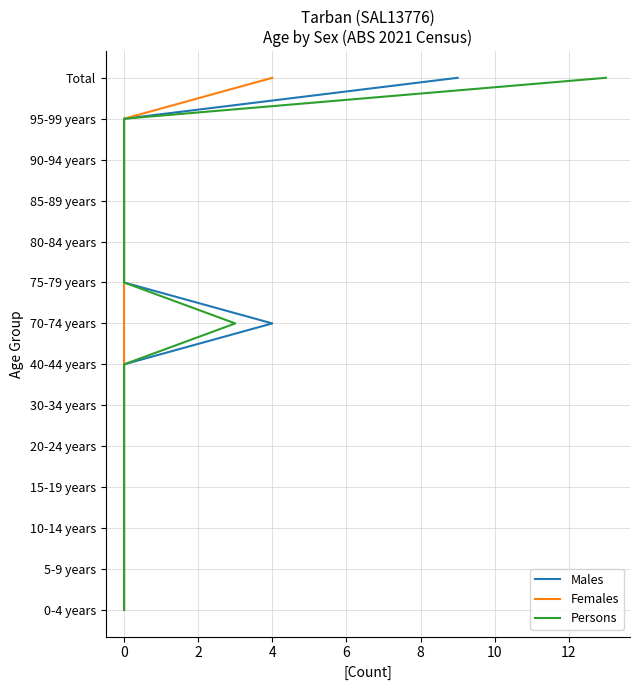

True or false: Males and Persons cross at least once.

False